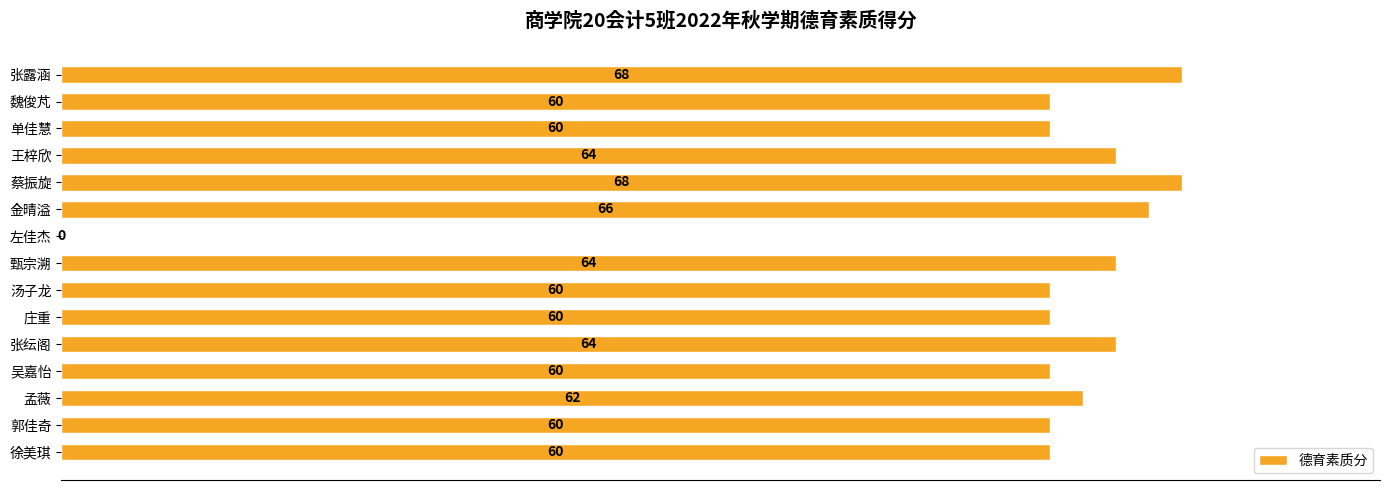

What is the sum of the values at 孟薇 and 汤子龙?

122